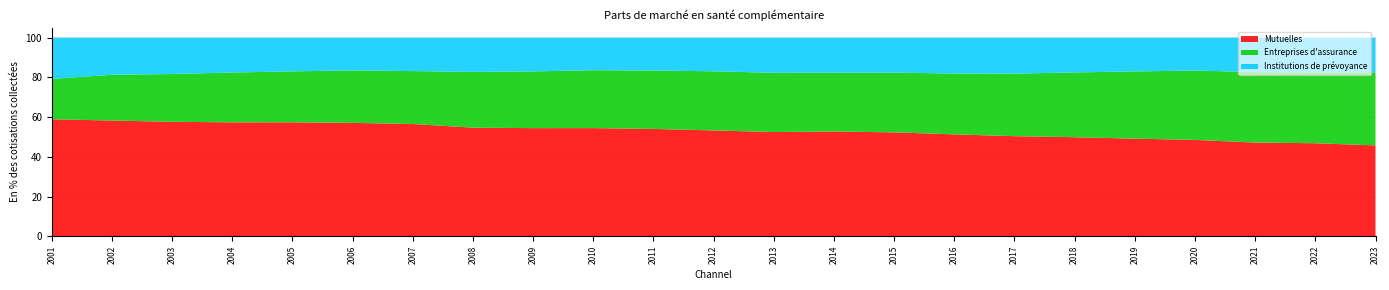

Reading left to right, list all the values displayed in this chart.

Mutuelles: 2001=58.9	2002=58.3	2003=57.6	2004=57.4	2005=57.4	2006=57.1	2007=56.5	2008=54.7	2009=54.4	2010=54.5	2011=54.0	2012=53.3	2013=52.5	2014=52.7	2015=52.3	2016=51.3	2017=50.4	2018=49.9	2019=49.1	2020=48.5	2021=47.2	2022=46.8	2023=45.8
Entreprises d'assurance: 2001=20.3	2002=23.0	2003=24.1	2004=25.1	2005=25.7	2006=26.4	2007=26.7	2008=28.1	2009=28.6	2010=29.2	2011=29.4	2012=29.8	2013=29.8	2014=29.6	2015=30.1	2016=30.7	2017=31.5	2018=32.6	2019=33.9	2020=34.9	2021=35.5	2022=35.7	2023=36.8
Institutions de prévoyance: 2001=20.8	2002=18.7	2003=18.3	2004=17.5	2005=17.0	2006=16.5	2007=16.8	2008=17.3	2009=17.0	2010=16.4	2011=16.6	2012=16.9	2013=17.7	2014=17.7	2015=17.6	2016=18.1	2017=18.1	2018=17.5	2019=17.0	2020=16.6	2021=17.3	2022=17.4	2023=17.4